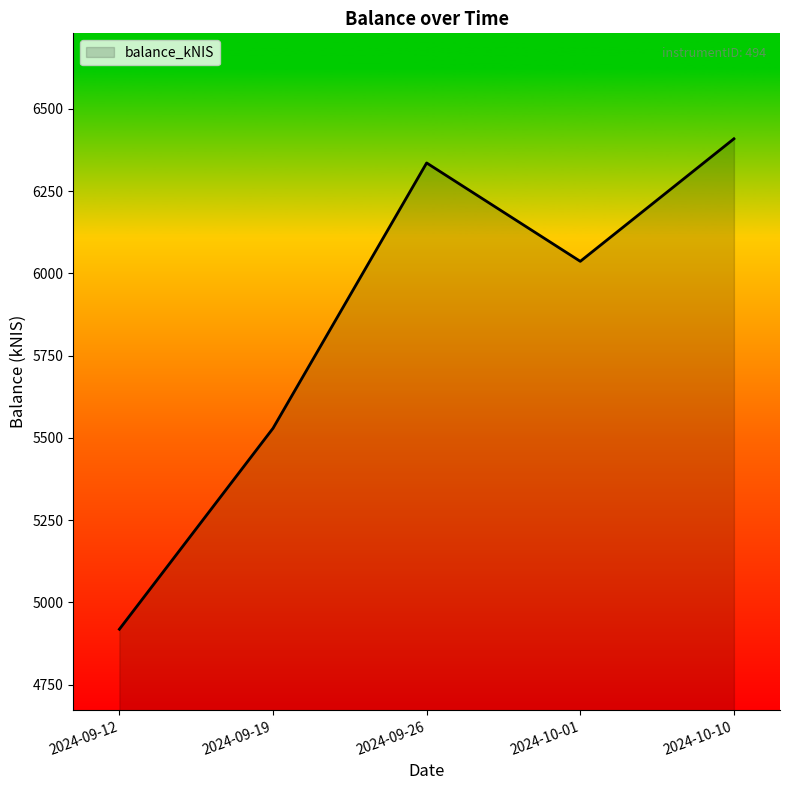

What is the difference between the values at 2024-09-26 and 2024-09-19?

806.3